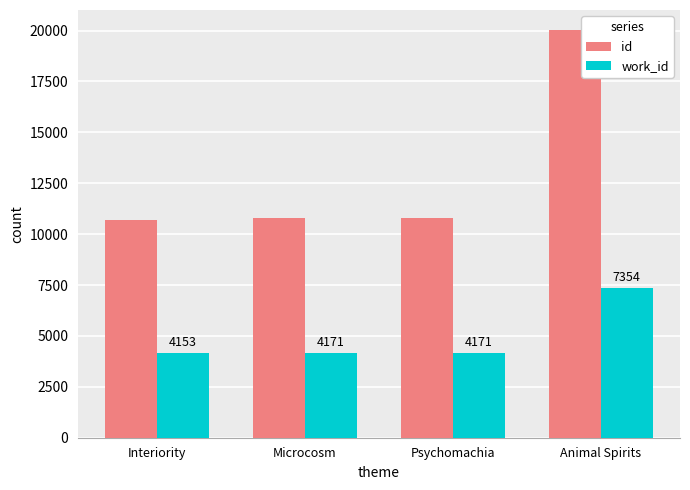

Rank the series by their average value, from highest to lowest.

id, work_id